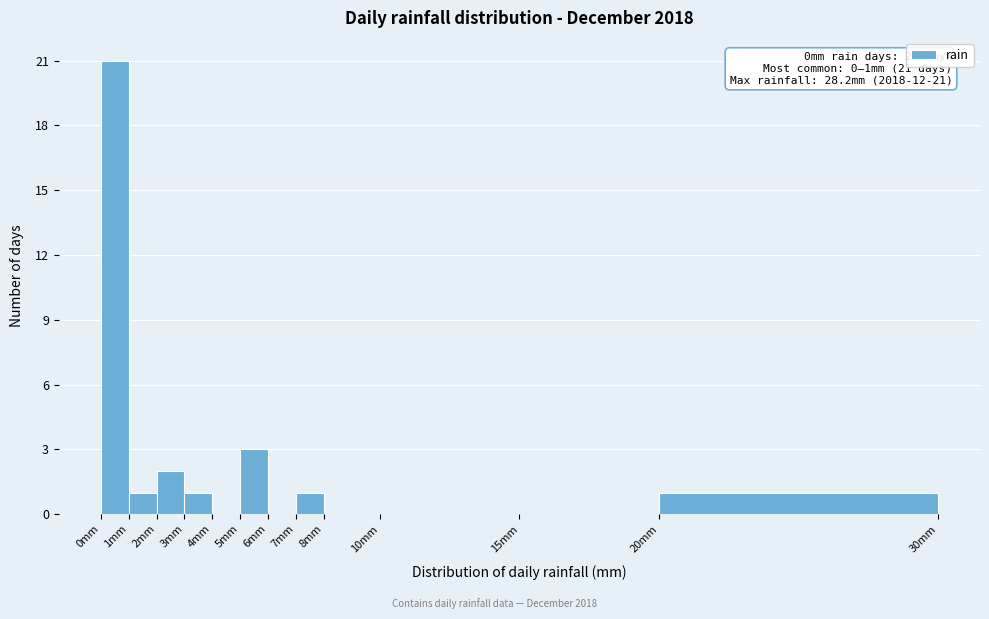

Which range on the x-axis has the tallest bar?

0 to 1